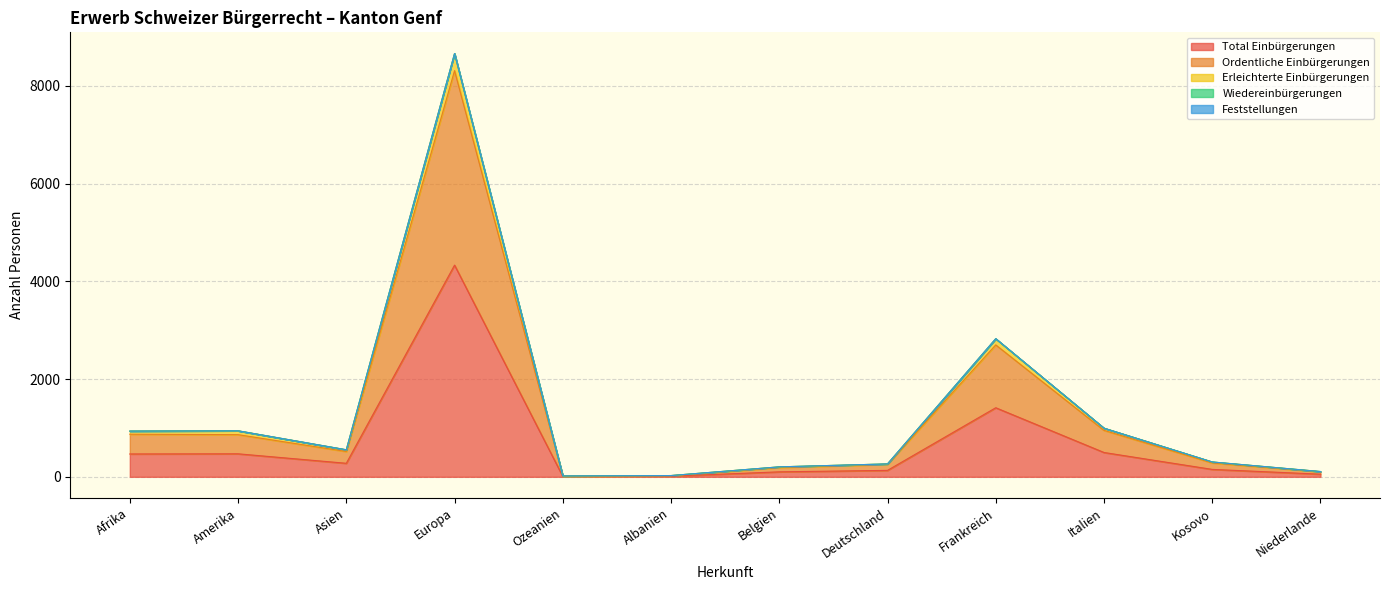

At which category does Erleichterte Einbürgerungen reach its first local peak?

Amerika